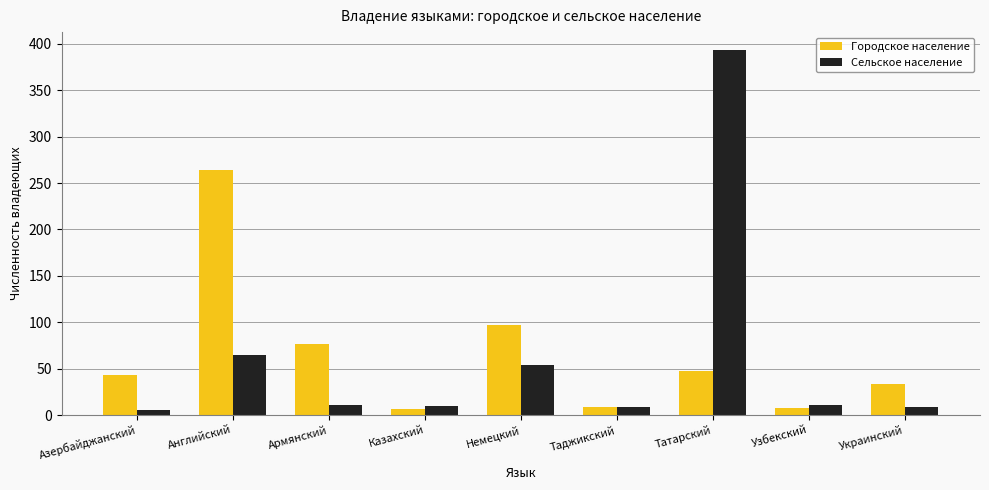

How many bars are there in total?

18